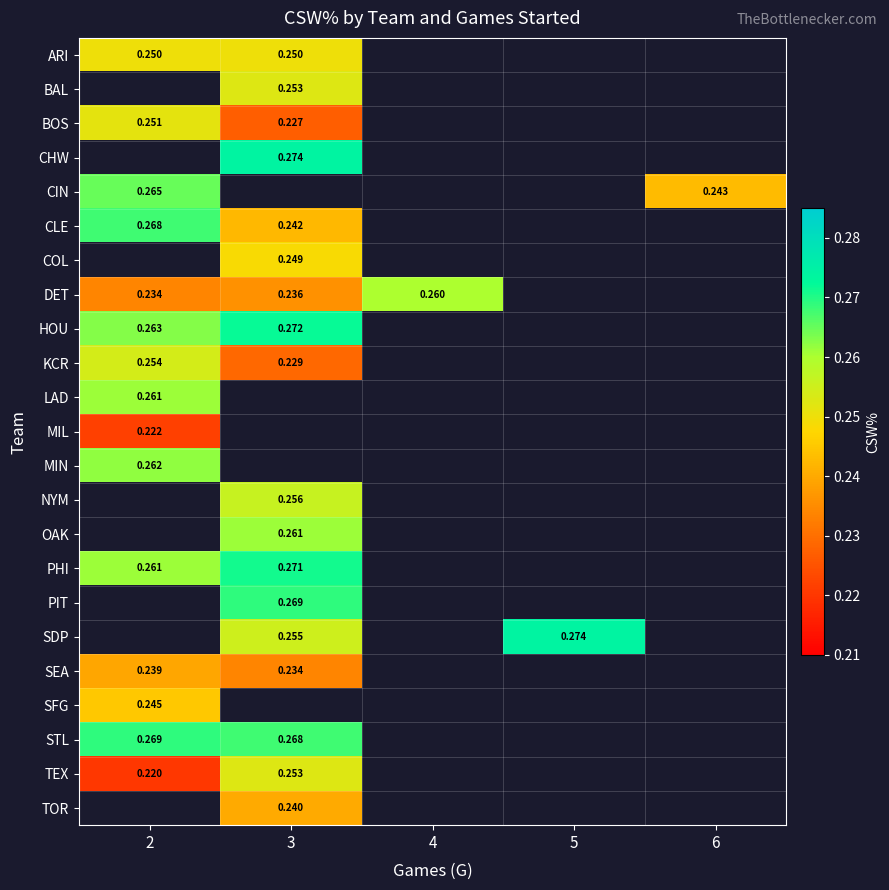

Which category has the highest value across all series?

3